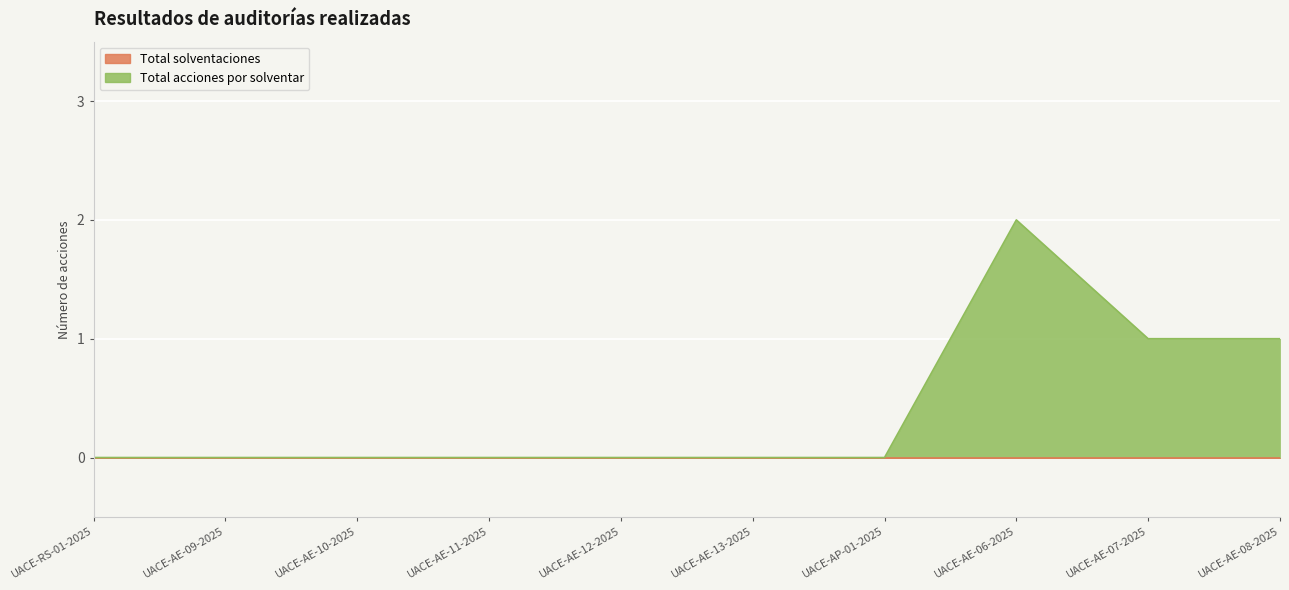

At which label is the value closest to 1?

UACE-AE-07-2025